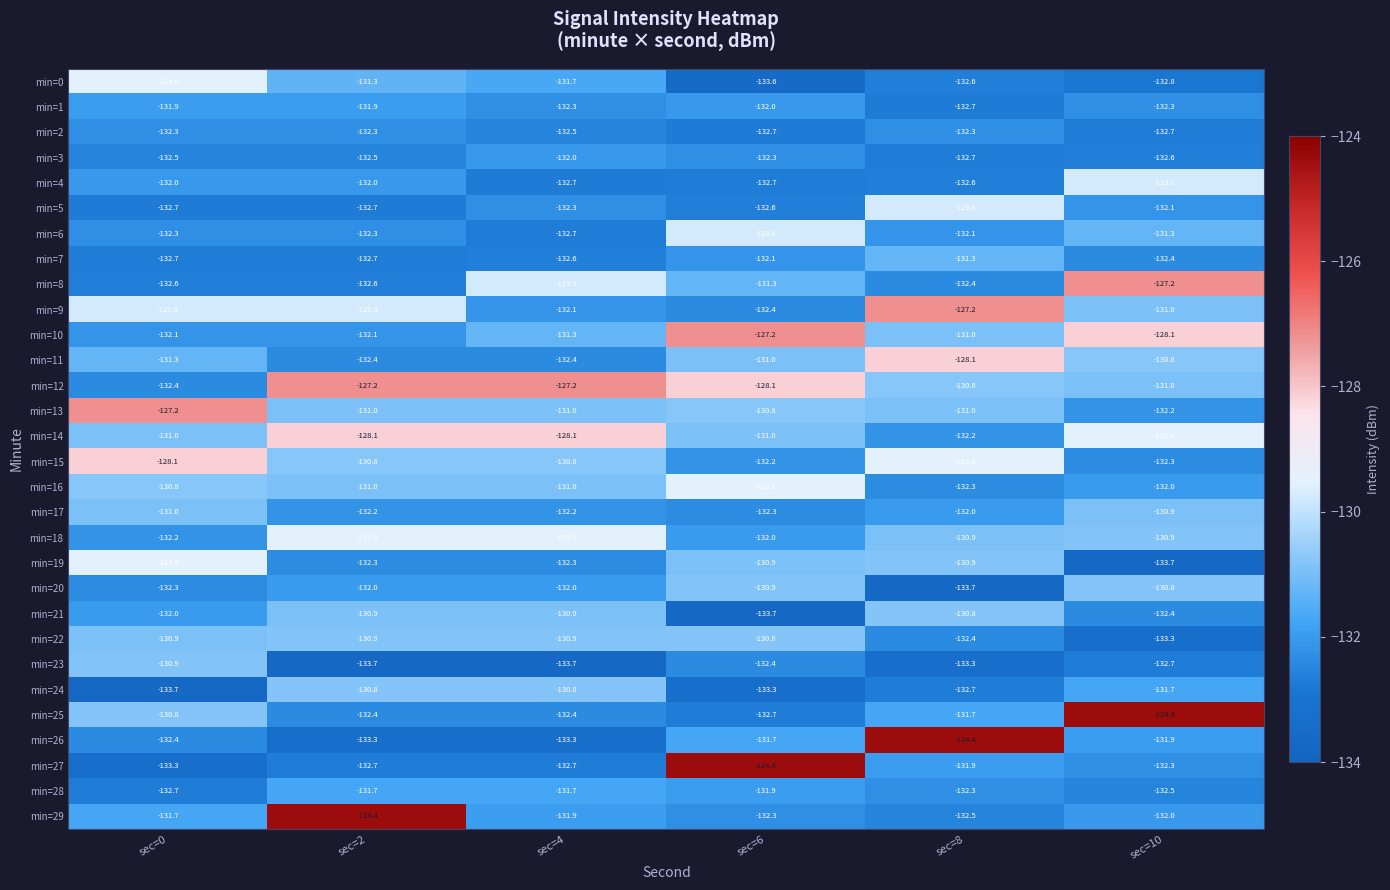

How many min=24 values are between -133 and -130?

4